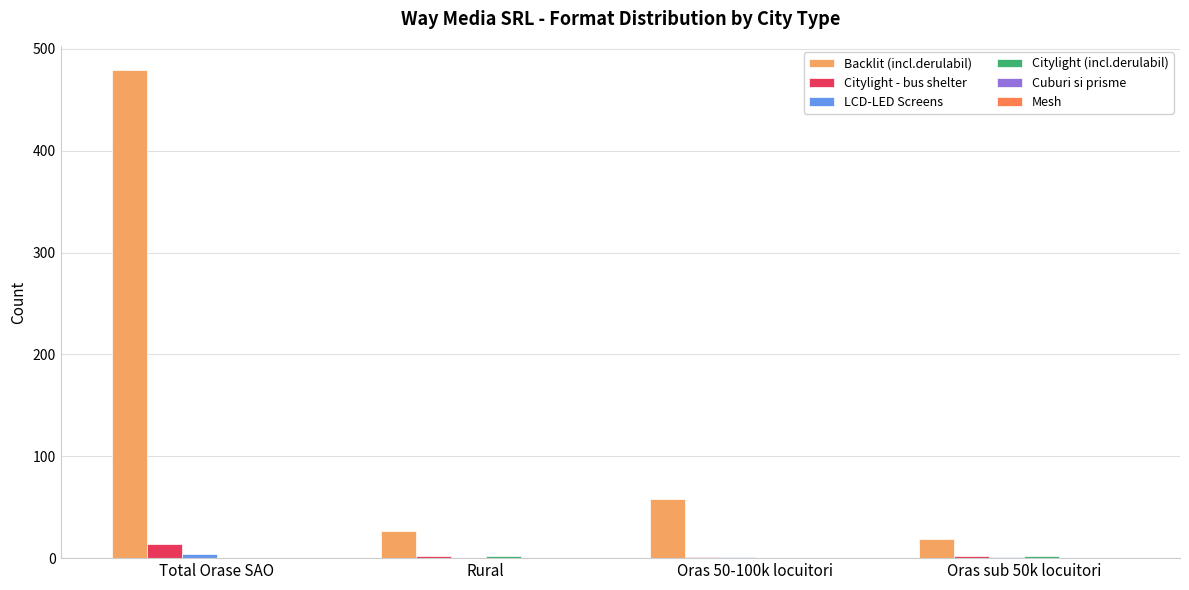

Is it true that Backlit (incl.derulabil) equals 31 at Oras 50-100k locuitori?

False